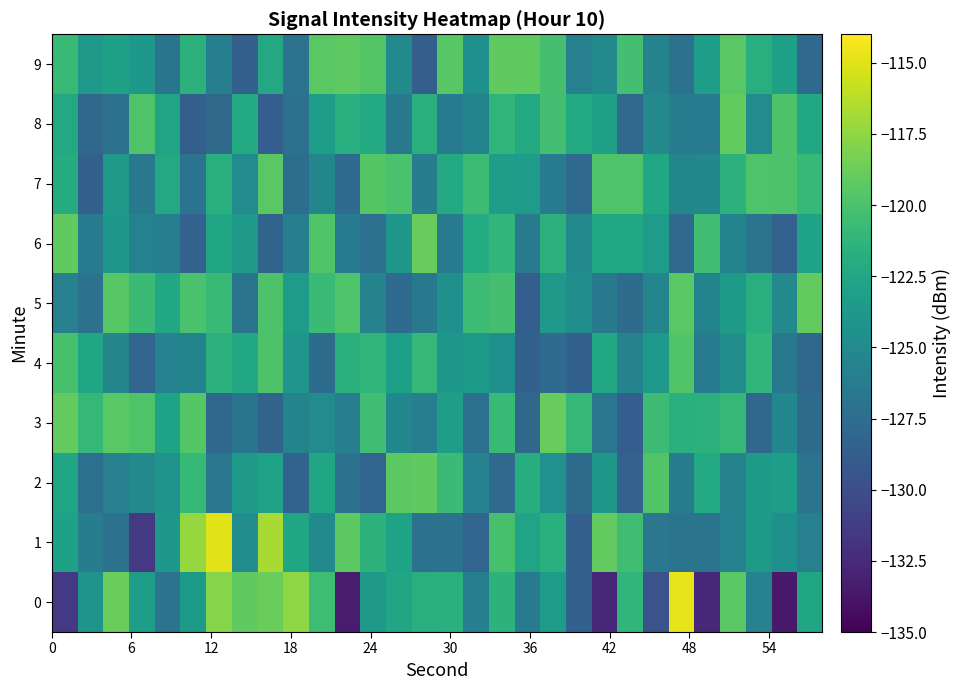

Which series has the largest total across all categories?

9